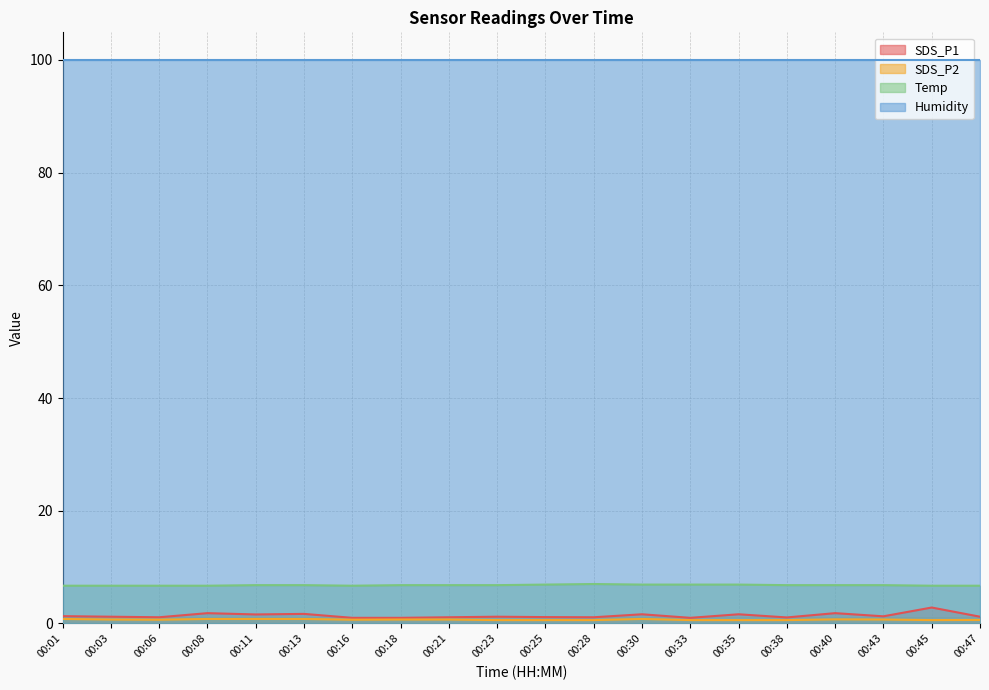

At which category does Temp reach its first local valley?

00:16